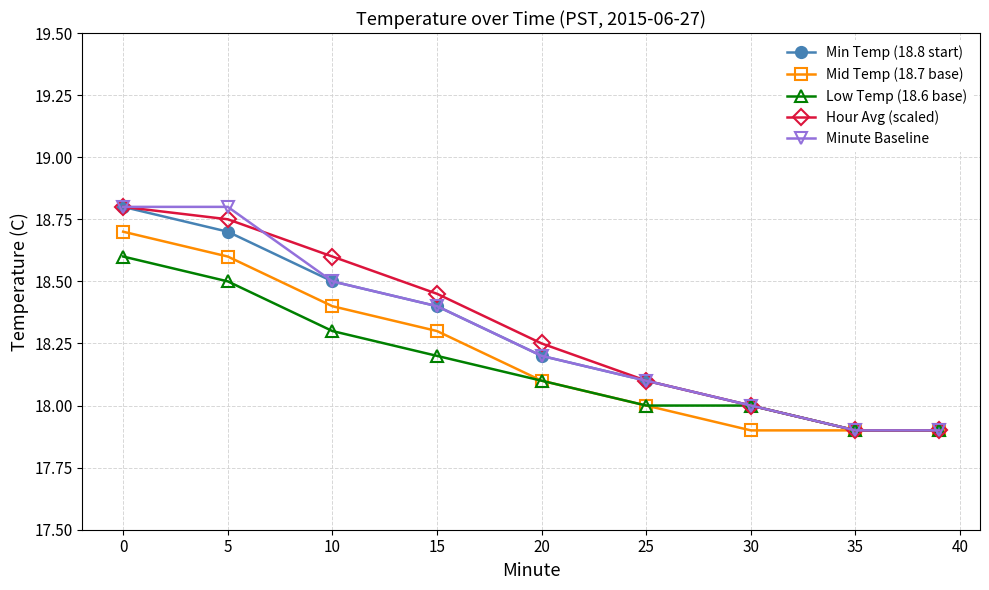

What is the value of the Mid Temp (18.7 base) point at the 4th from the left?

18.3